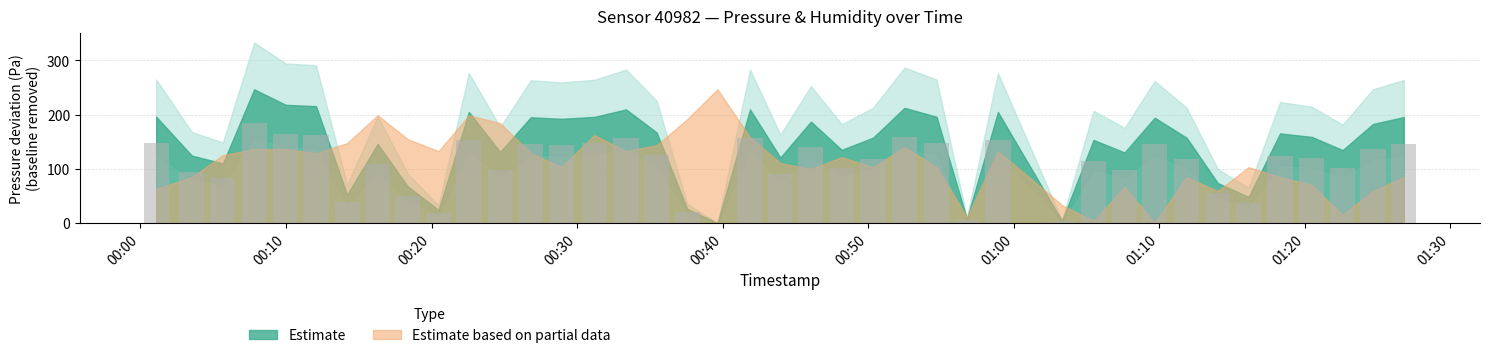

What is the maximum value shown in the chart?

185.1